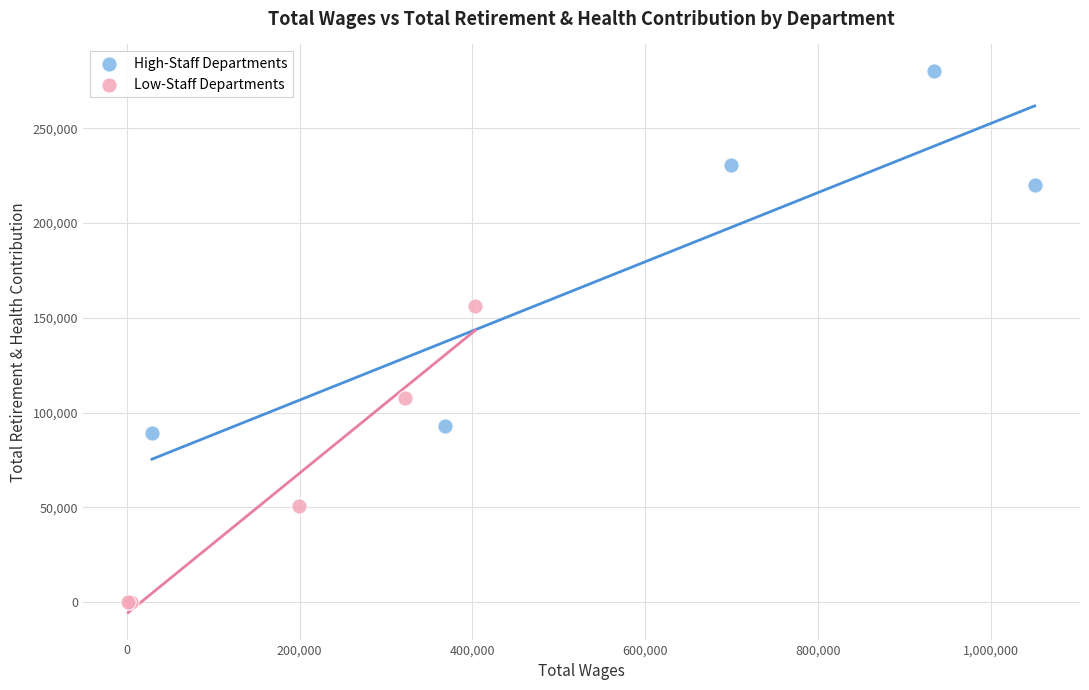

Which series reaches the minimum Y coordinate?

Low-Staff Departments